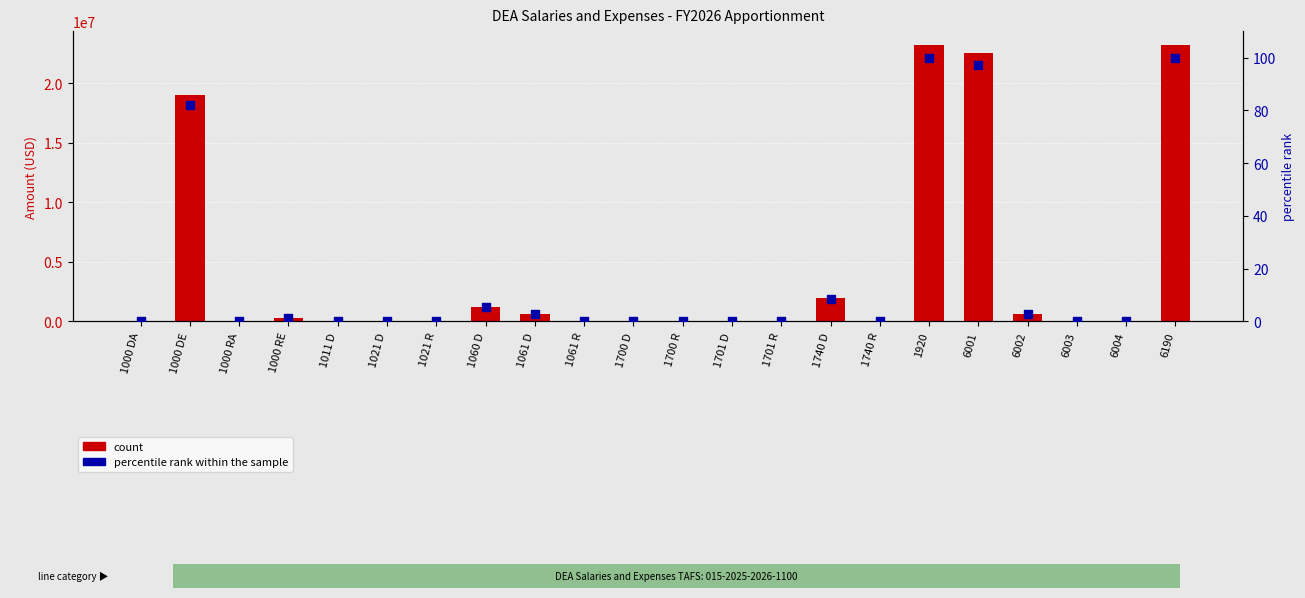

What are all the series names shown in the legend?

count, percentile rank within the sample